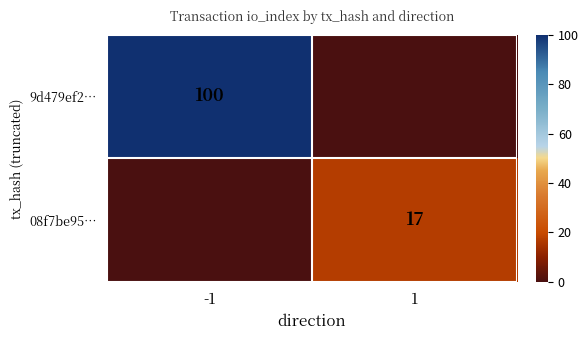

What is the total value across all series at -1?

100